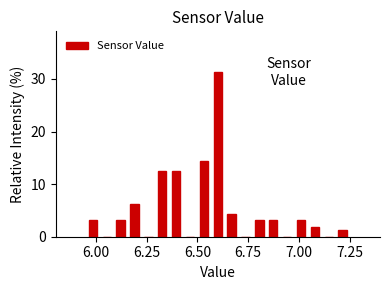

Read against the x-axis, roughly where is the centre of the tallest bar?

6.60